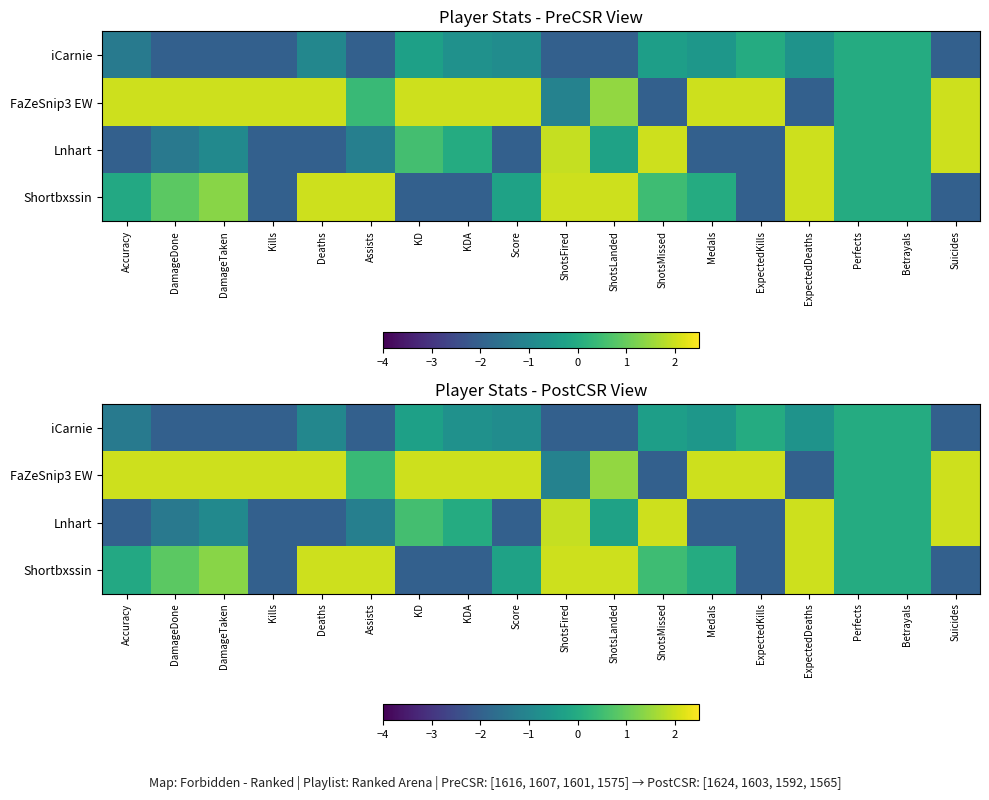

At which category does the chart reach its peak across all series?

Accuracy